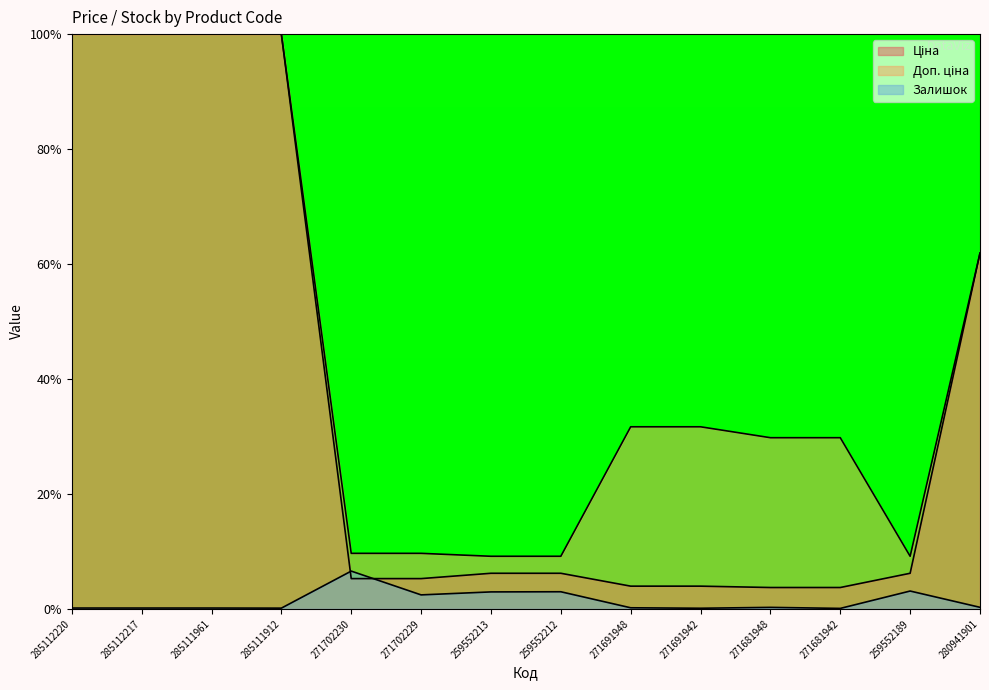

At 271691942, list the series in order from smallest to largest.

Залишок, Ціна, Доп. ціна